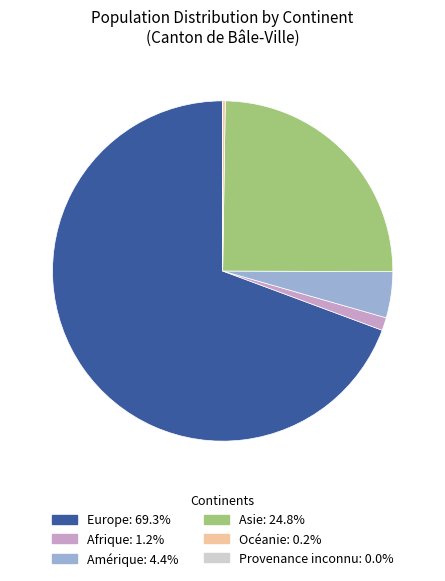

Is the sum of Afrique and Europe greater than half?

Yes